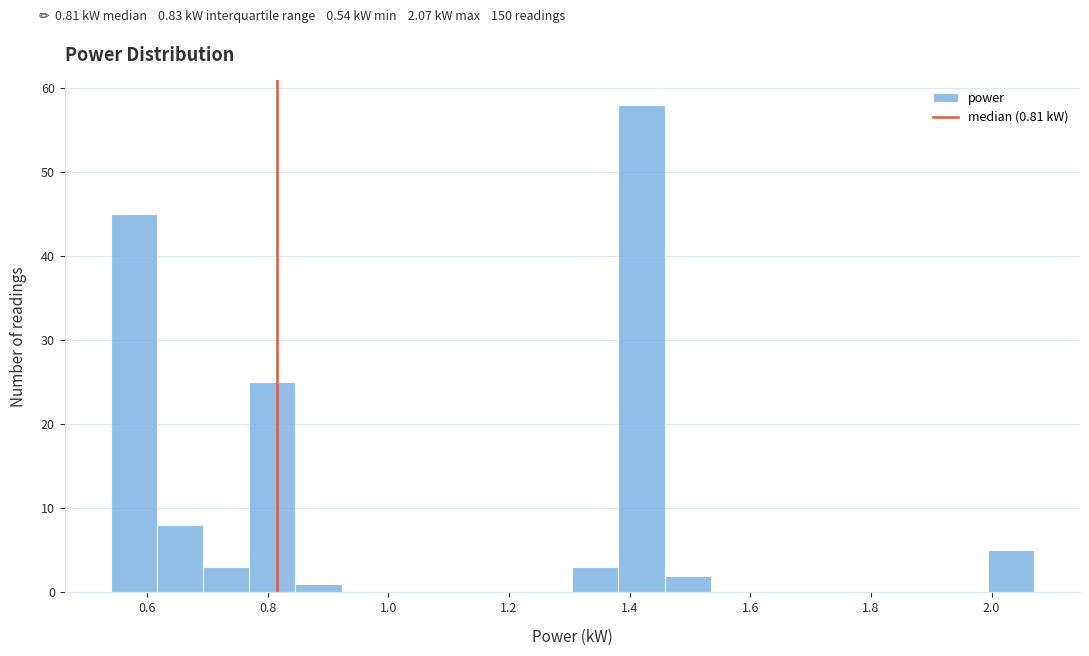

Read against the x-axis, roughly where is the centre of the tallest bar?

1.42